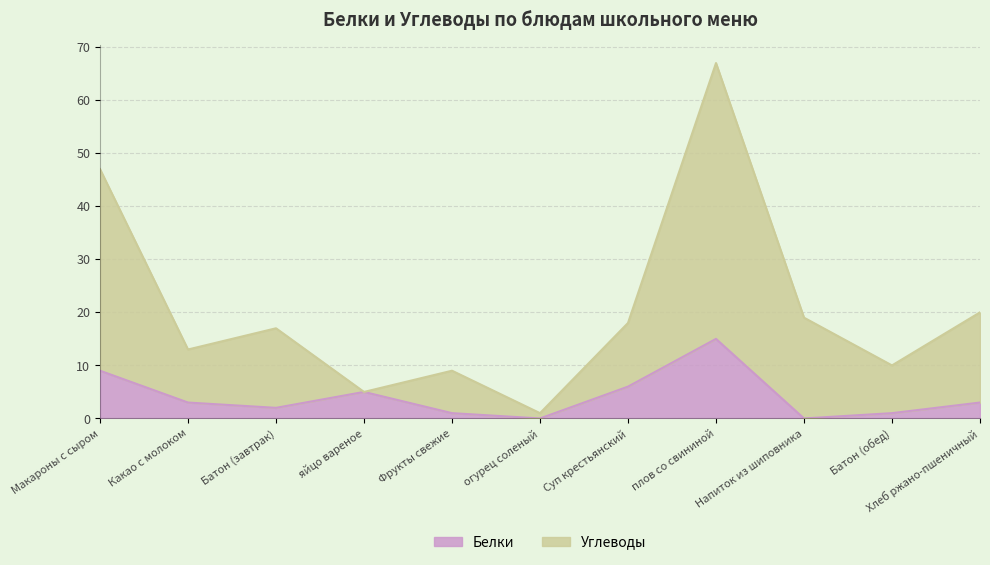

What position from the right is яйцо вареное?

8